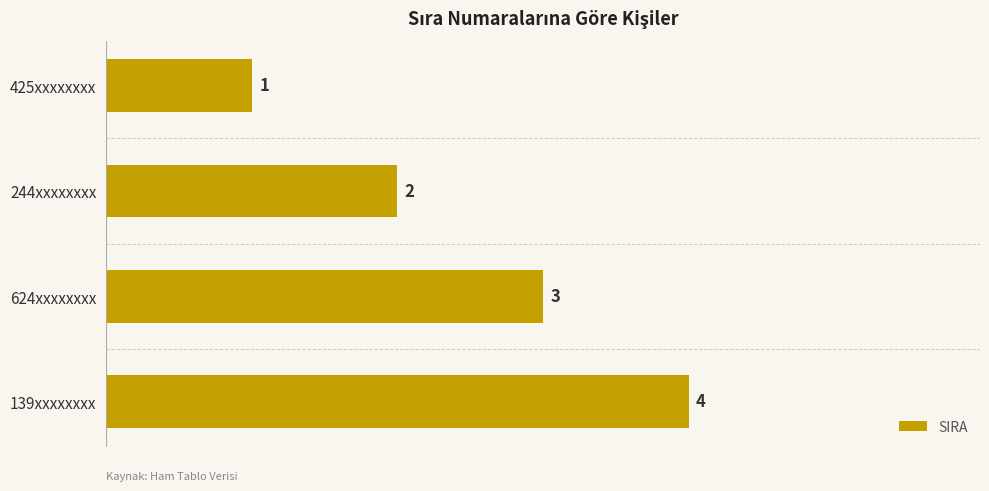

What is the difference between the maximum and minimum values?

3